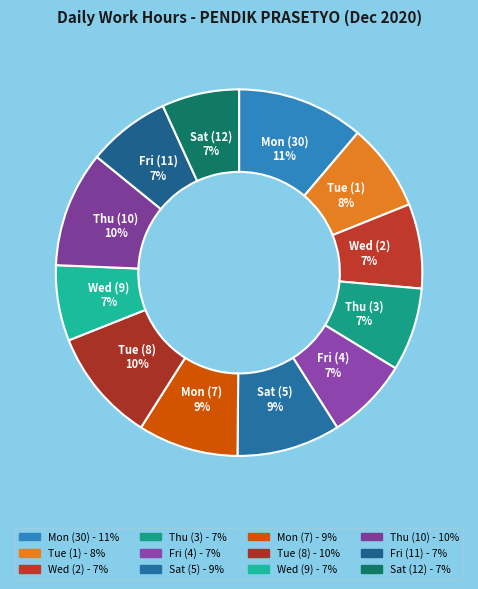

What is the ratio of the value at Wed (9) to the value at Thu (10)?

0.7